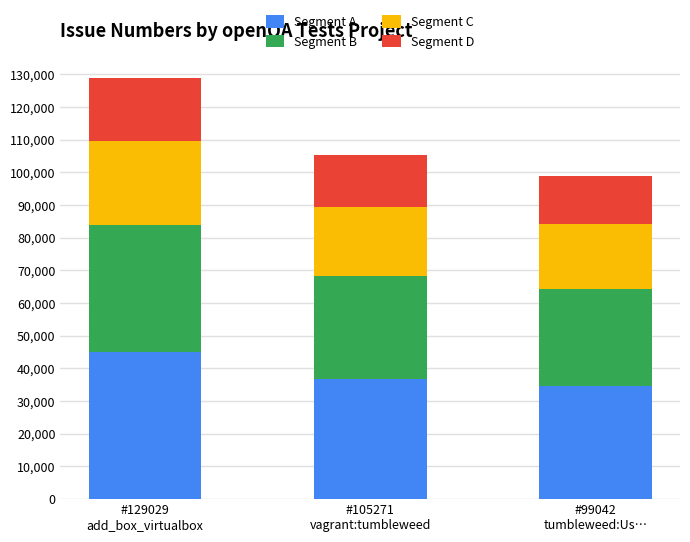

What is the sum of all Segment A values?

116669.7